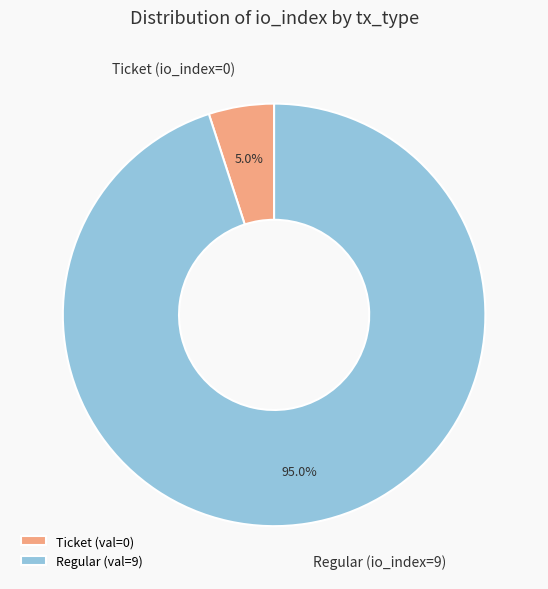

Count the number of slices in the pie.

2